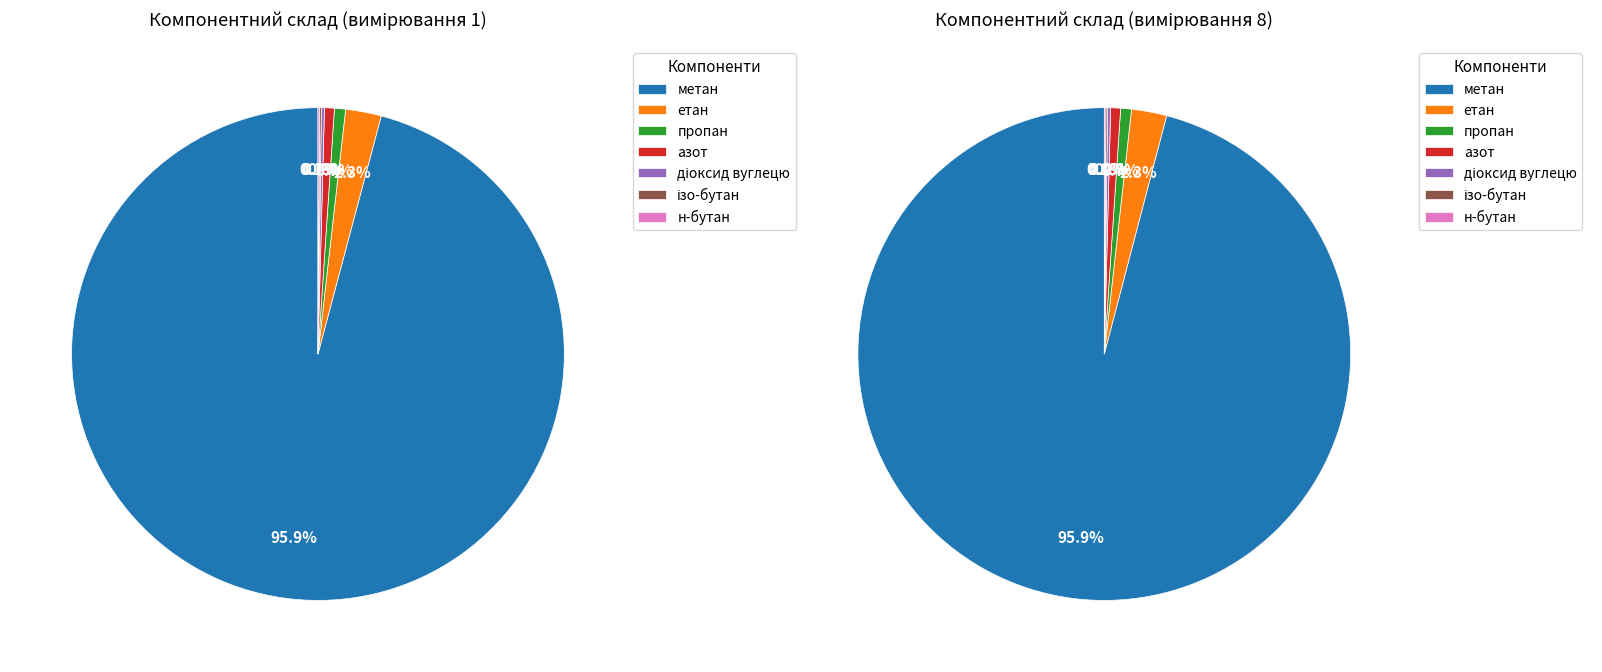

Is метан, С1 the majority of the pie?

Yes